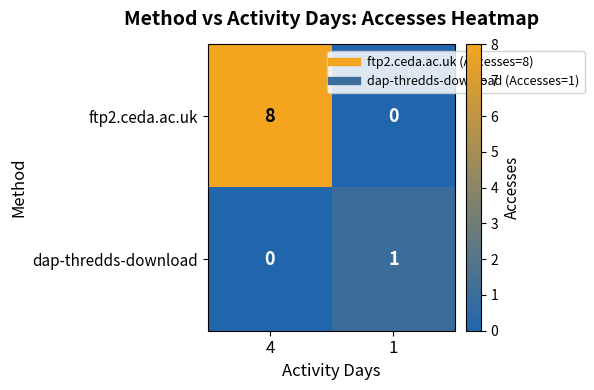

What is the total value across all series at 4?

8